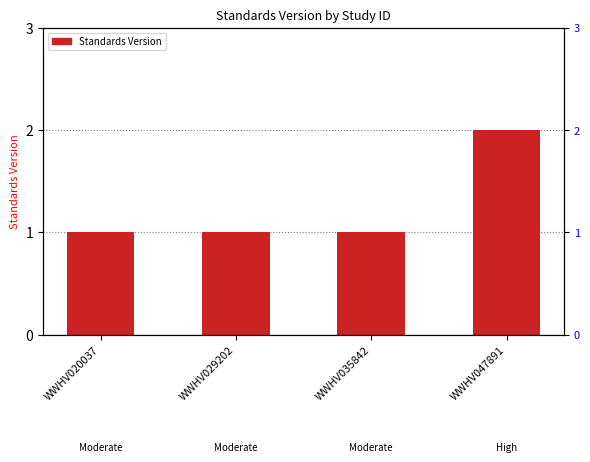

Read the value at WWHV029202.

1